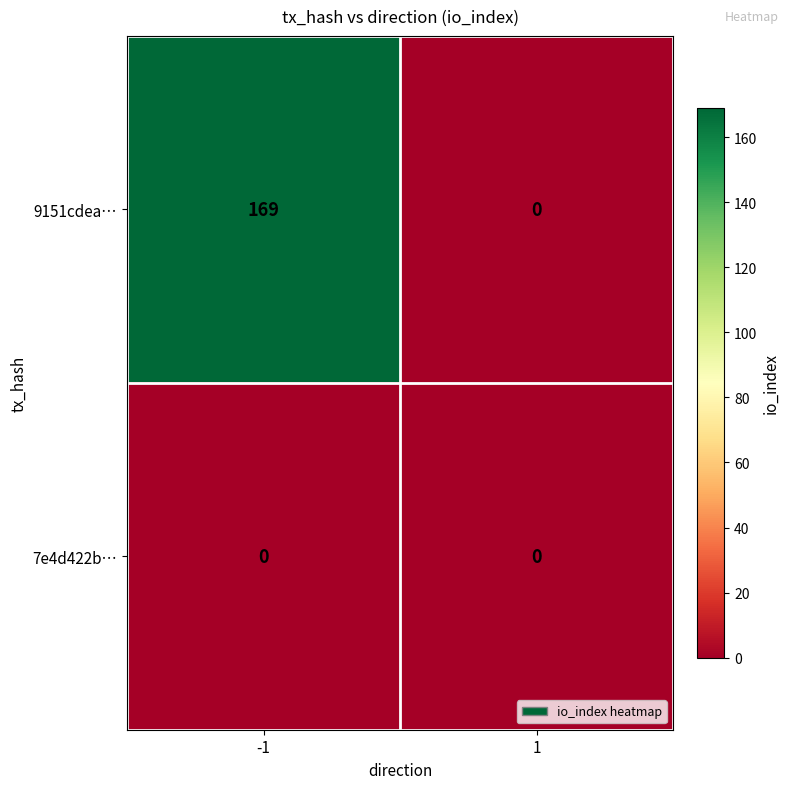

Which series changed the most between -1 and 1?

9151cdea…